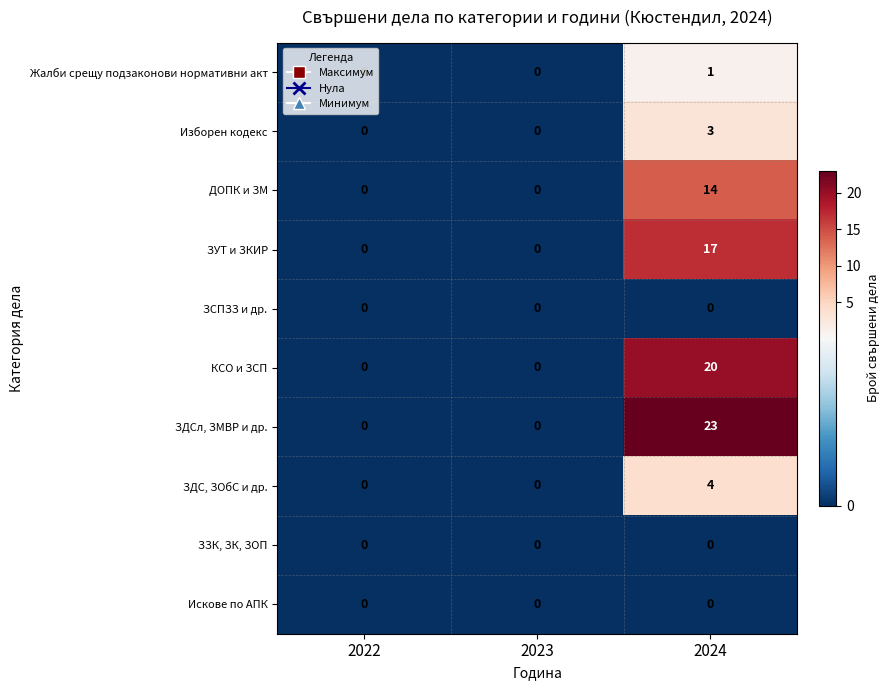

Which label corresponds to the largest value in the chart?

2024